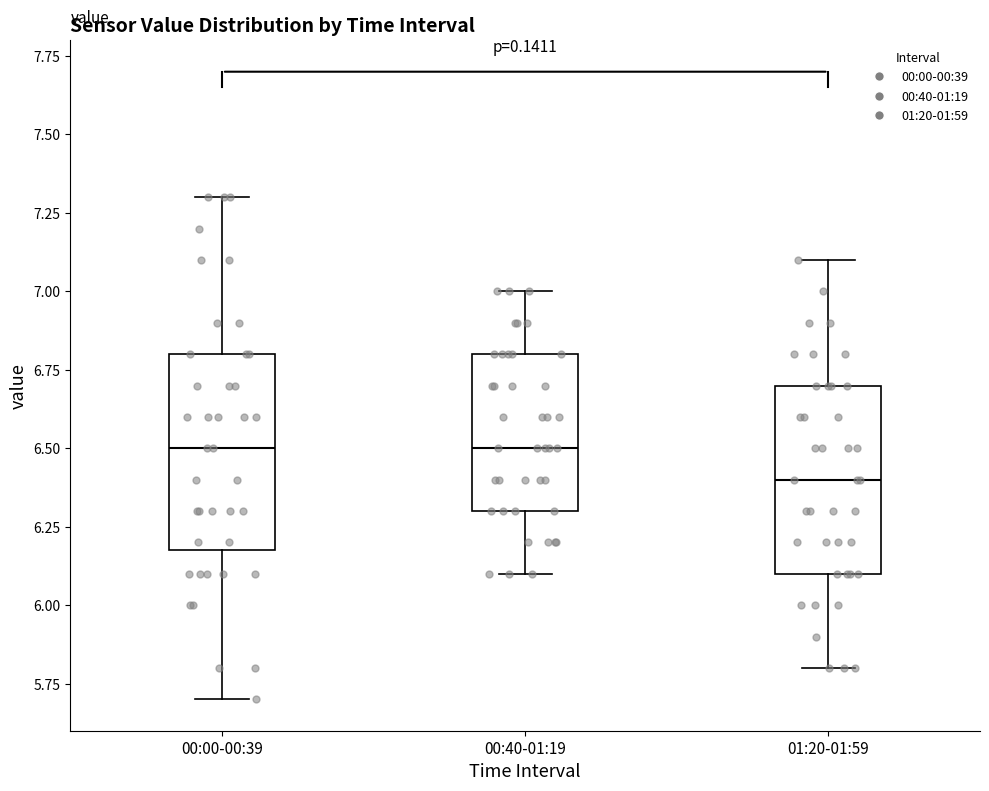

Which box has the lowest median line?

01:20-01:59